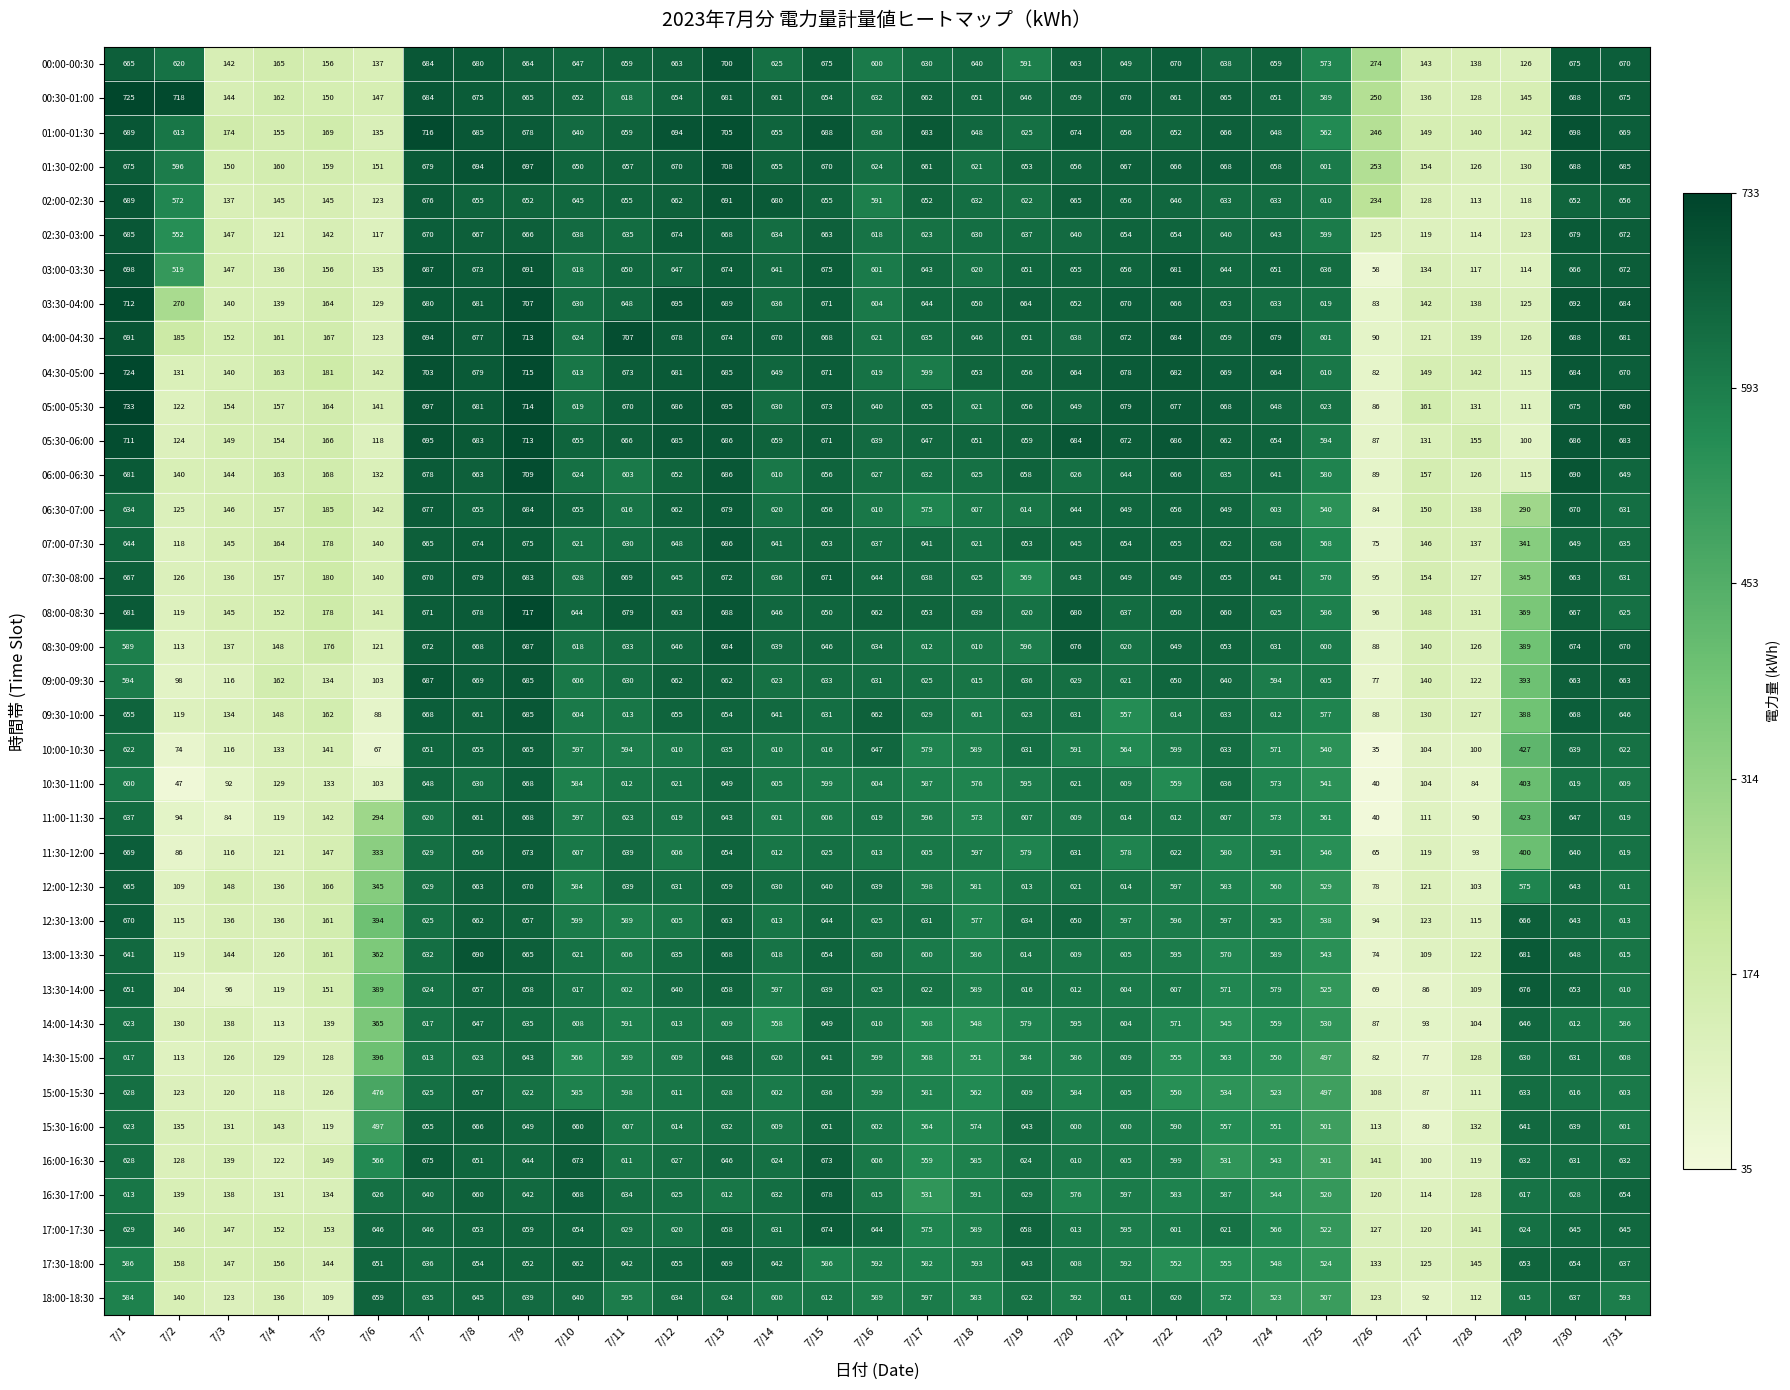

The 17:30-18:00 series shows 147 at 7/3. True or false?

True